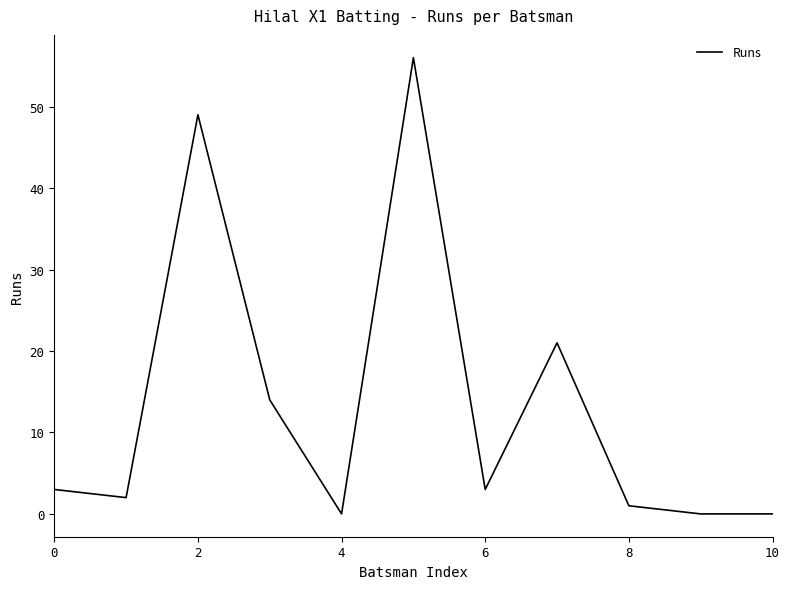

What is the difference between the maximum and minimum values?

56